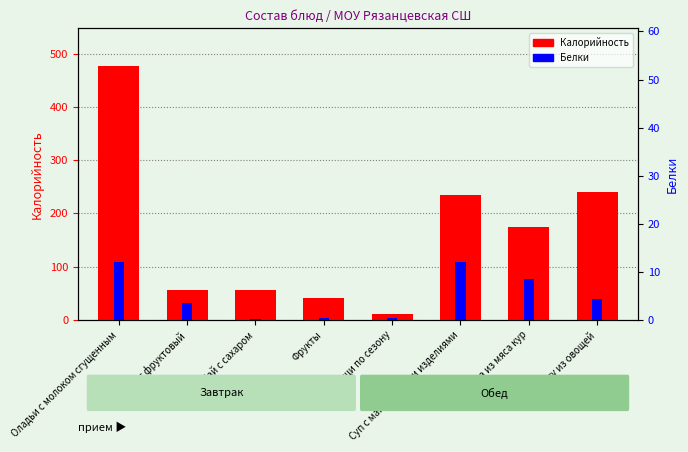

What is the label of the 4th bar from the left?

Фрукты